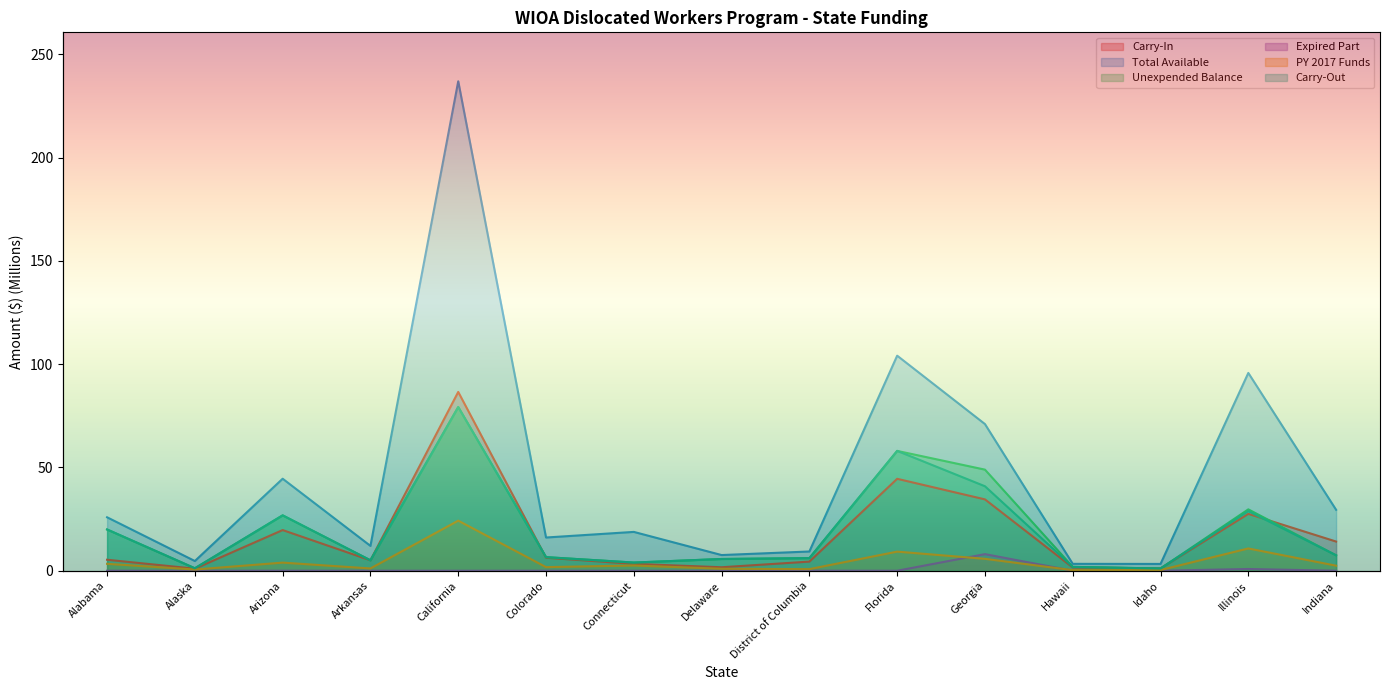

Does the chart display data point markers on the line(s)?

No